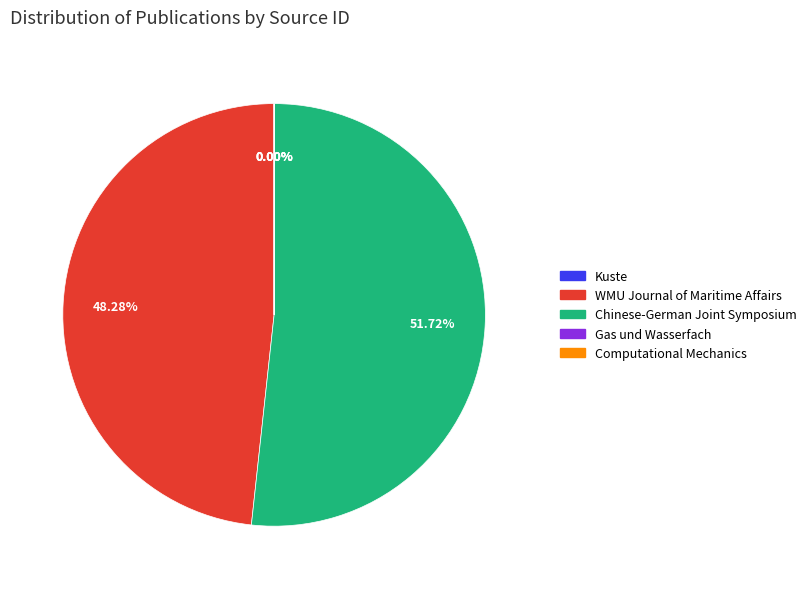

Is Chinese-German Joint Symposium the majority of the pie?

Yes